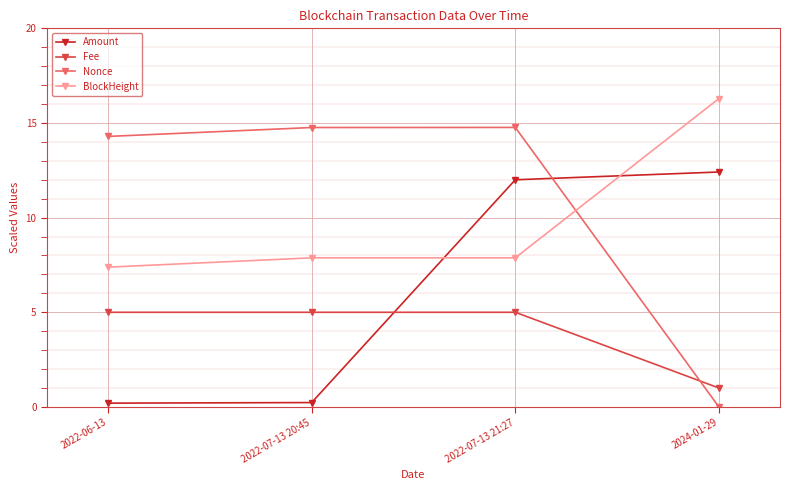

At how many categories does at least one series exceed 12?

4